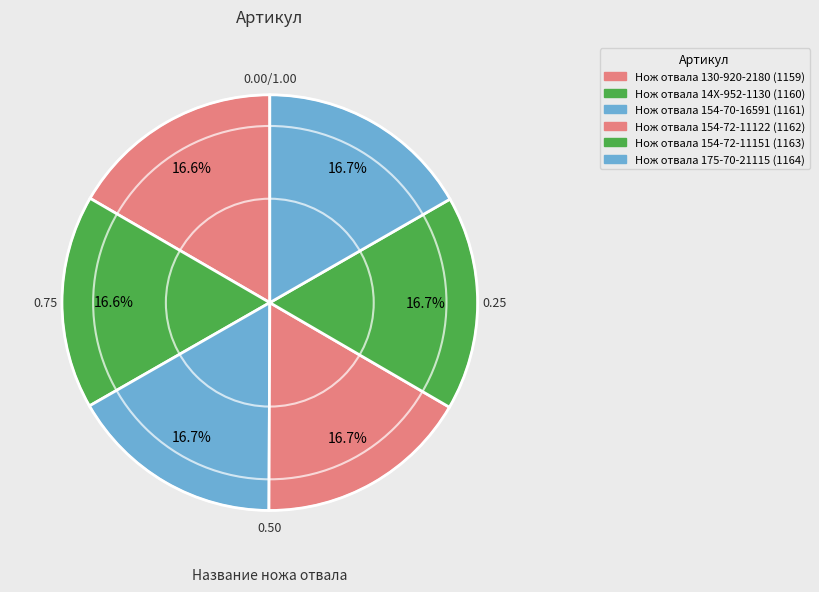

Rank the categories by value from lowest to highest.

Нож отвала 130-920-2180, Нож отвала 14X-952-1130, Нож отвала 154-70-16591, Нож отвала 154-72-11122, Нож отвала 154-72-11151, Нож отвала 175-70-21115